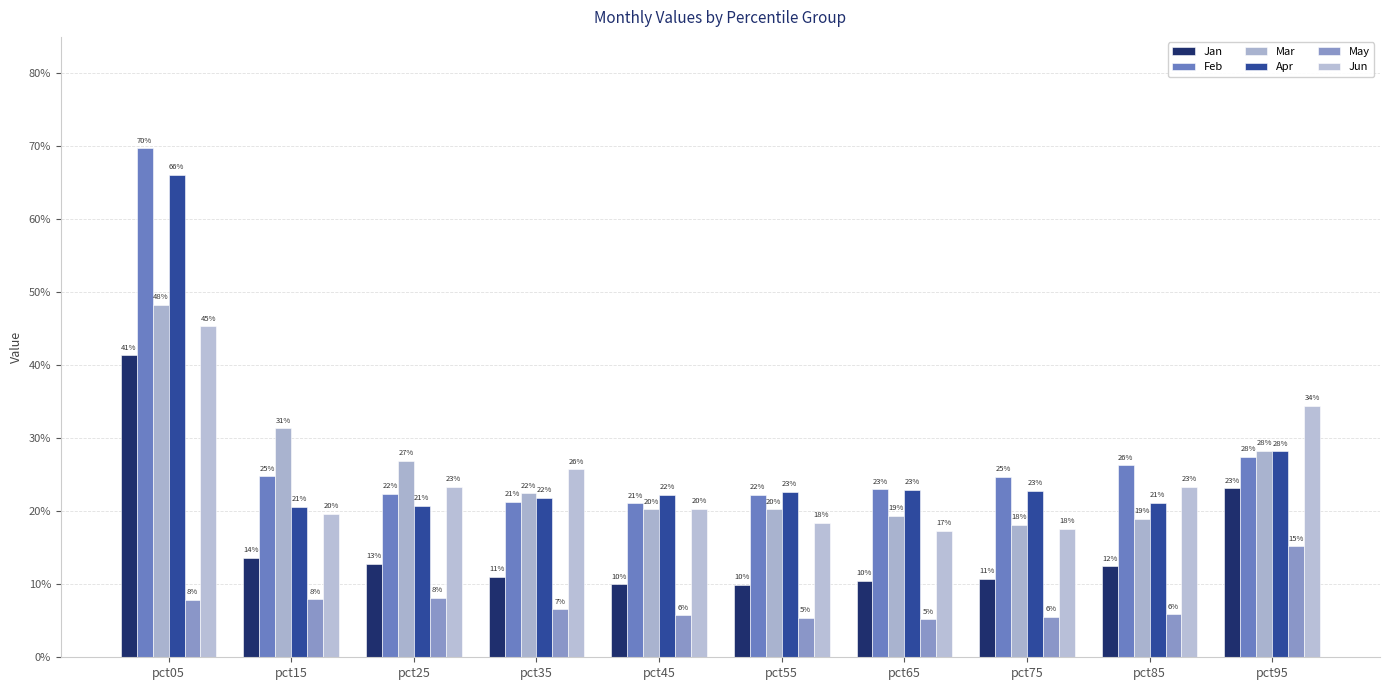

Are the bars grouped side by side (vs. stacked)?

Yes